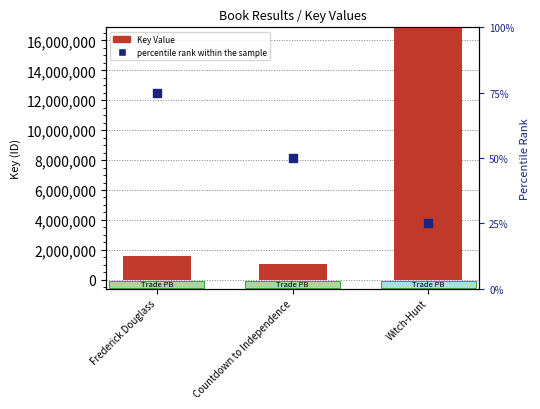

What is the total value across all series at Countdown to Independence?

1070281